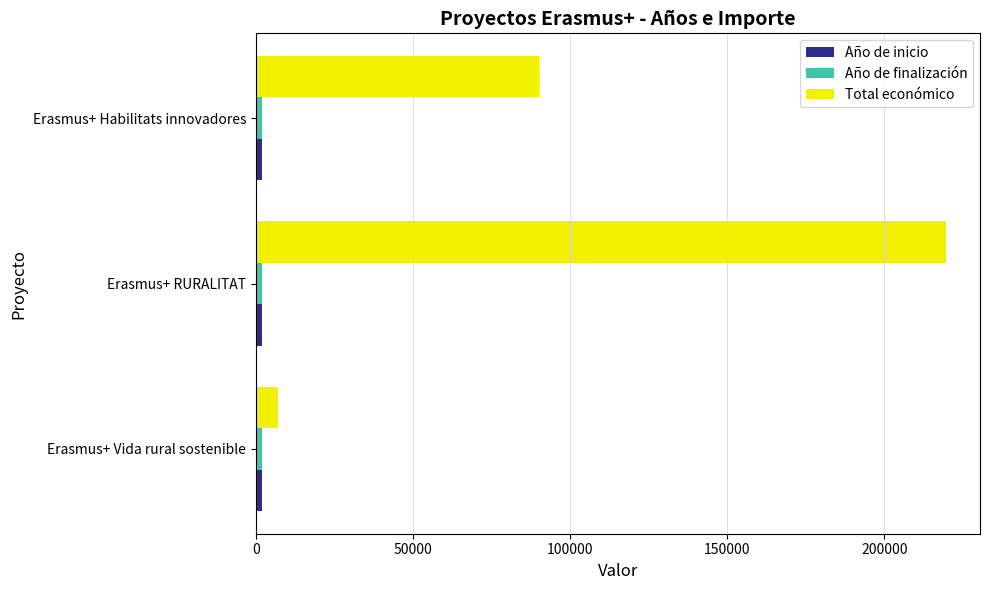

What is the average value of the Total económico series?

105599